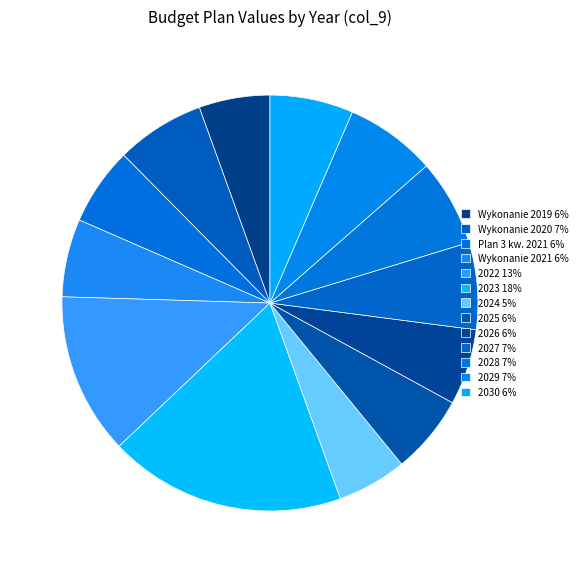

Does 2028 represent more than half of the total?

No